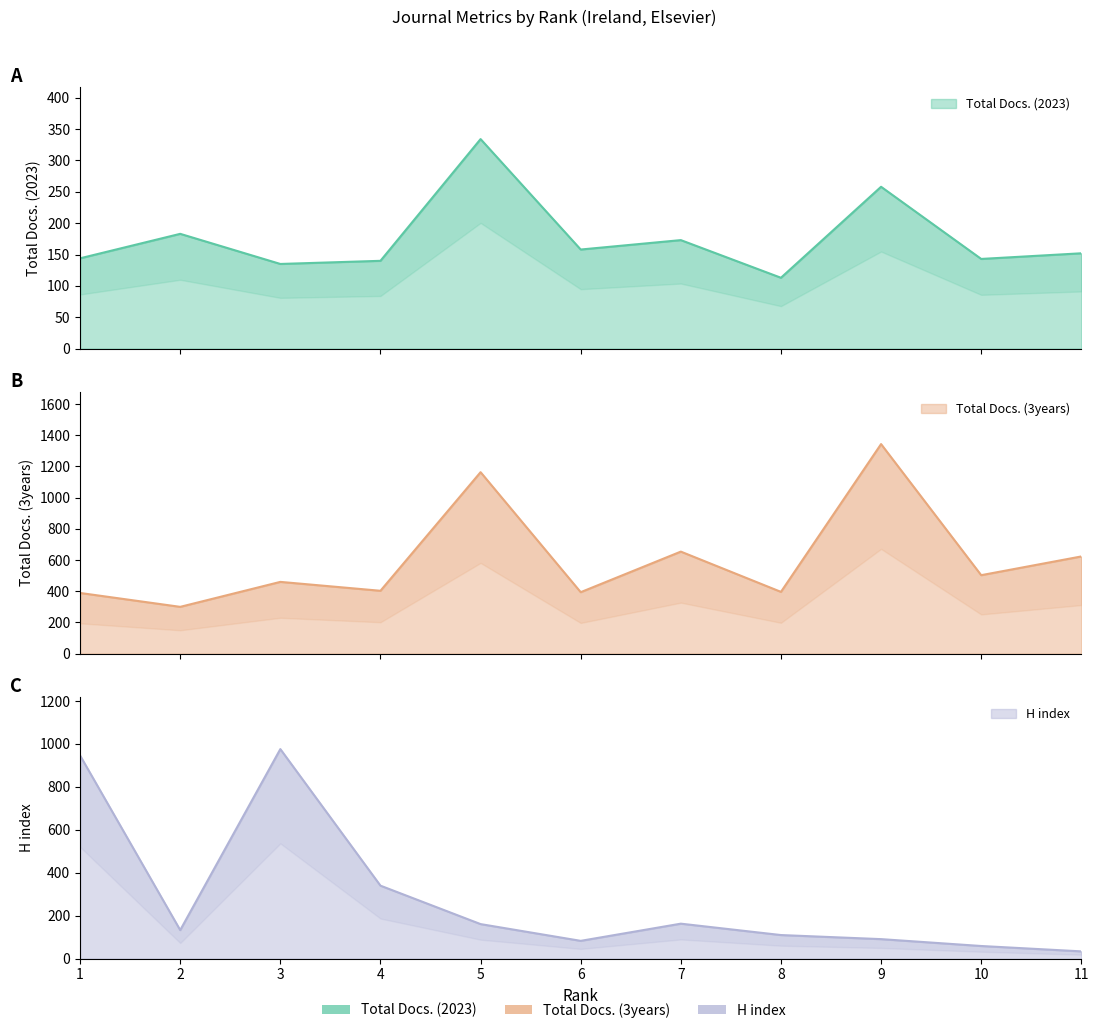

True or false: Total Docs. (3years) has more than 1 interior local peaks.

True